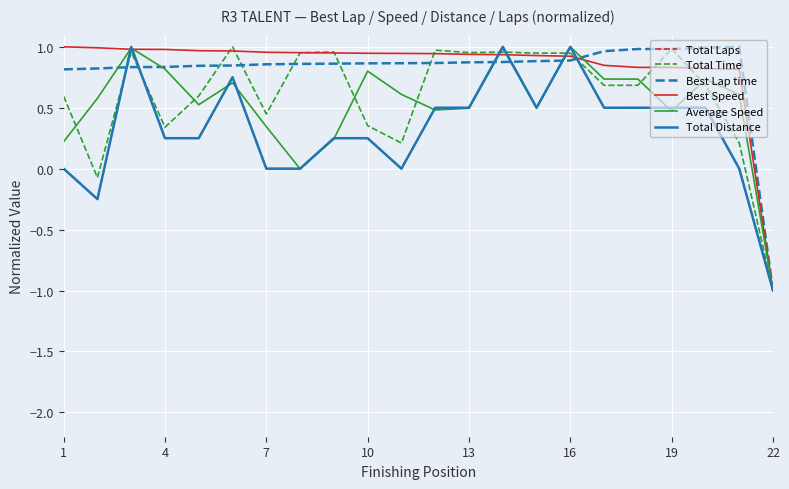

Does the chart display data point markers on the line(s)?

No